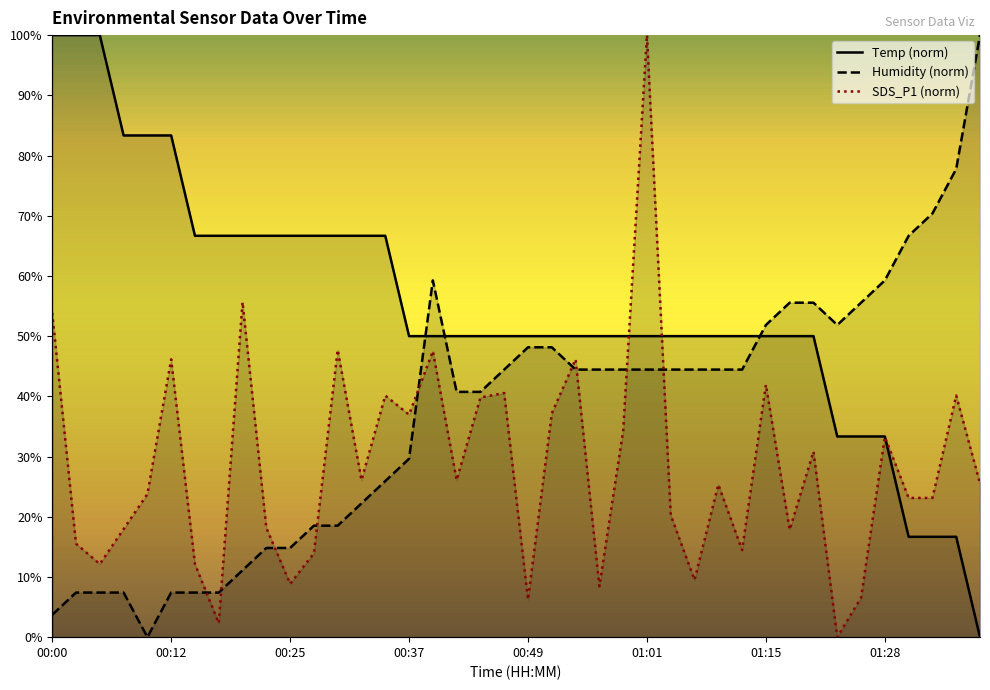

Reading right to left, extract all data points from this chart.

Temp (norm): 0.0	16.7	16.7	16.7	33.3	33.3	33.3	50.0	50.0	50.0	50.0	50.0	50.0	50.0	50.0	50.0	50.0	50.0	50.0	50.0	50.0	50.0	50.0	50.0	50.0	66.7	66.7	66.7	66.7	66.7	66.7	66.7	66.7	66.7	83.3	83.3	83.3	100.0	100.0	100.0
Humidity (norm): 100.0	77.8	70.4	66.7	59.3	55.6	51.9	55.6	55.6	51.9	44.4	44.4	44.4	44.4	44.4	44.4	44.4	44.4	48.1	48.1	44.4	40.7	40.7	59.3	29.6	25.9	22.2	18.5	18.5	14.8	14.8	11.1	7.4	7.4	7.4	0.0	7.4	7.4	7.4	3.7
SDS_P1 (norm): 25.6	40.1	23.1	23.1	33.3	6.5	0.0	30.8	17.8	41.9	14.5	25.3	9.5	20.3	100.0	34.3	8.4	46.1	37.2	6.2	40.5	39.8	26.1	47.5	37.0	40.1	26.1	47.7	13.9	8.9	18.2	55.6	2.3	12.1	46.1	23.8	18.0	12.1	15.5	53.9